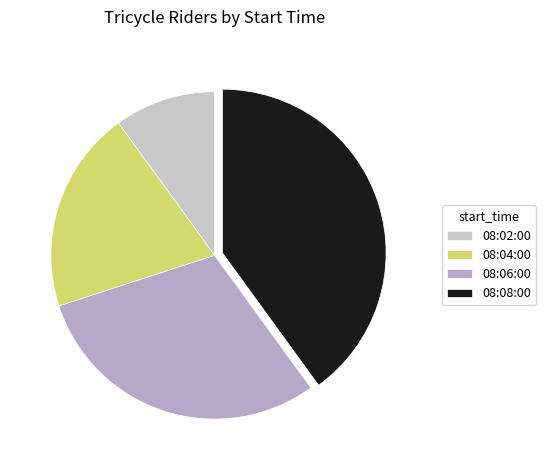

Approximately how many times larger is the value at 08:08:00 compared to 08:02:00?

4.0